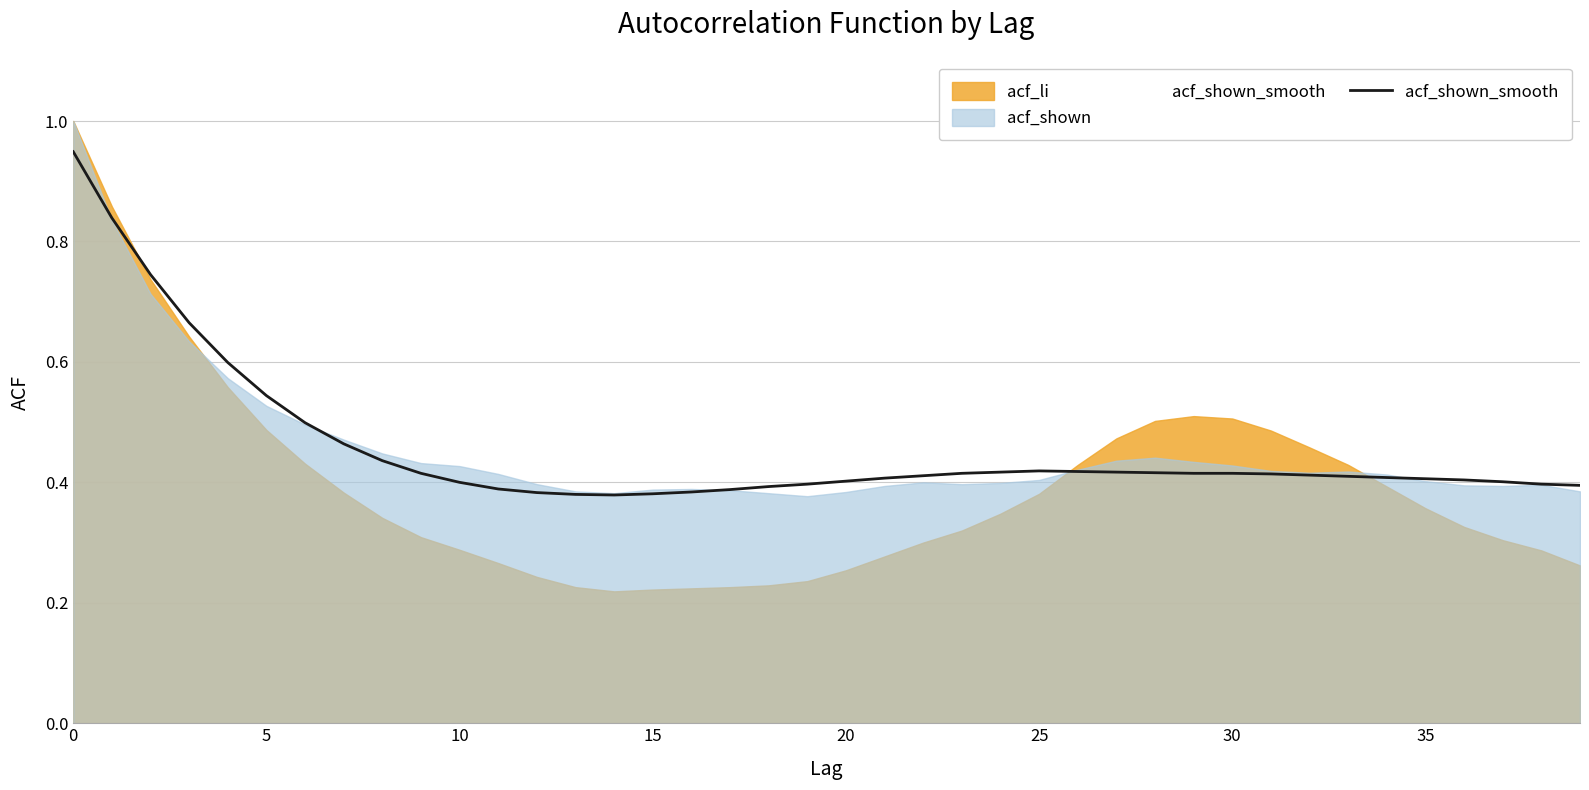

How many lines are shown in the chart?

3